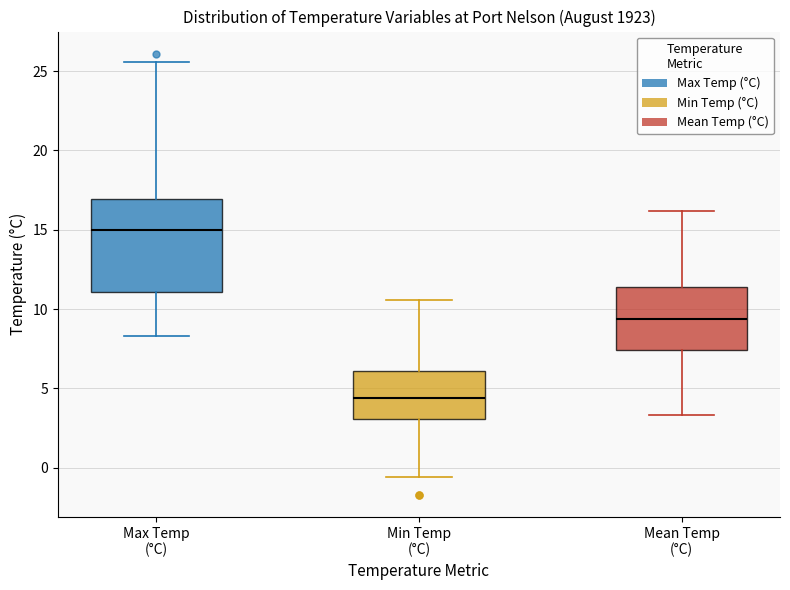

Comparing the boxes themselves (not the whiskers), which one is the tallest?

Max Temp (°C)